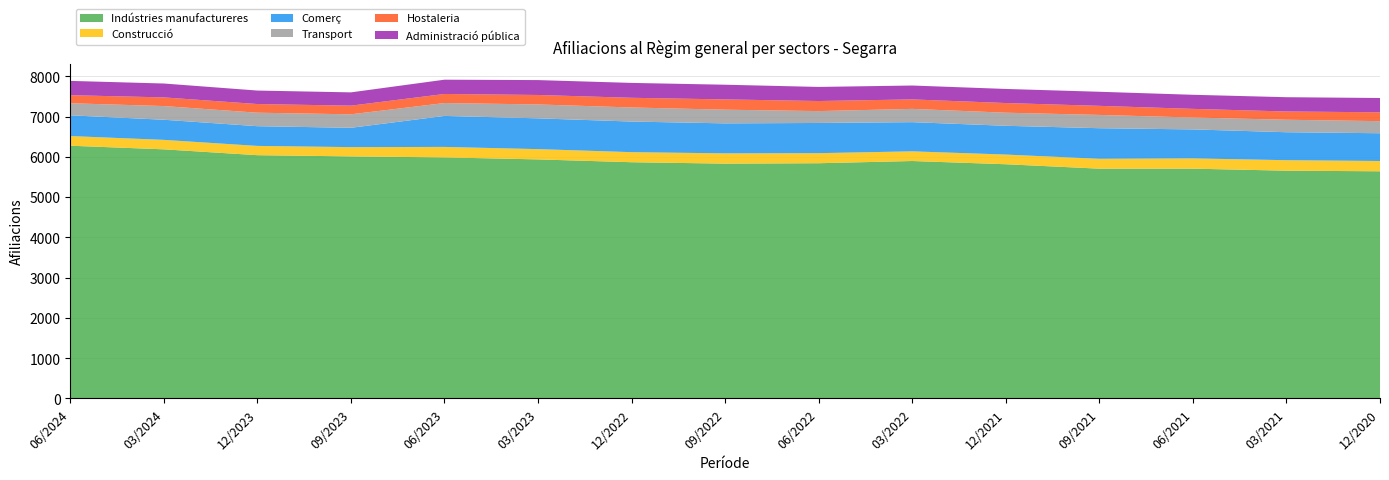

Reading left to right, list all the values displayed in this chart.

Indústries manufactureres: 06/2024=6275	03/2024=6185	12/2023=6040	09/2023=6010	06/2023=5985	03/2023=5935	12/2022=5865	09/2022=5830	06/2022=5840	03/2022=5895	12/2021=5815	09/2021=5705	06/2021=5705	03/2021=5655	12/2020=5640
Construcció: 06/2024=240	03/2024=235	12/2023=230	09/2023=230	06/2023=260	03/2023=255	12/2022=250	09/2022=255	06/2022=250	03/2022=240	12/2021=240	09/2021=245	06/2021=255	03/2021=260	12/2020=255
Comerç: 06/2024=515	03/2024=500	12/2023=490	09/2023=480	06/2023=770	03/2023=765	12/2022=760	09/2022=745	06/2022=750	03/2022=725	12/2021=715	09/2021=760	06/2021=720	03/2021=695	12/2020=690
Transport: 06/2024=300	03/2024=340	12/2023=335	09/2023=335	06/2023=320	03/2023=345	12/2022=350	09/2022=340	06/2022=295	03/2022=330	12/2021=325	09/2021=330	06/2021=295	03/2021=310	12/2020=300
Hostaleria: 06/2024=200	03/2024=215	12/2023=215	09/2023=215	06/2023=225	03/2023=235	12/2022=240	09/2022=255	06/2022=250	03/2022=235	12/2021=240	09/2021=225	06/2021=215	03/2021=205	12/2020=220
Administració pública: 06/2024=355	03/2024=345	12/2023=335	09/2023=330	06/2023=355	03/2023=370	12/2022=370	09/2022=365	06/2022=350	03/2022=345	12/2021=350	09/2021=350	06/2021=350	03/2021=355	12/2020=355